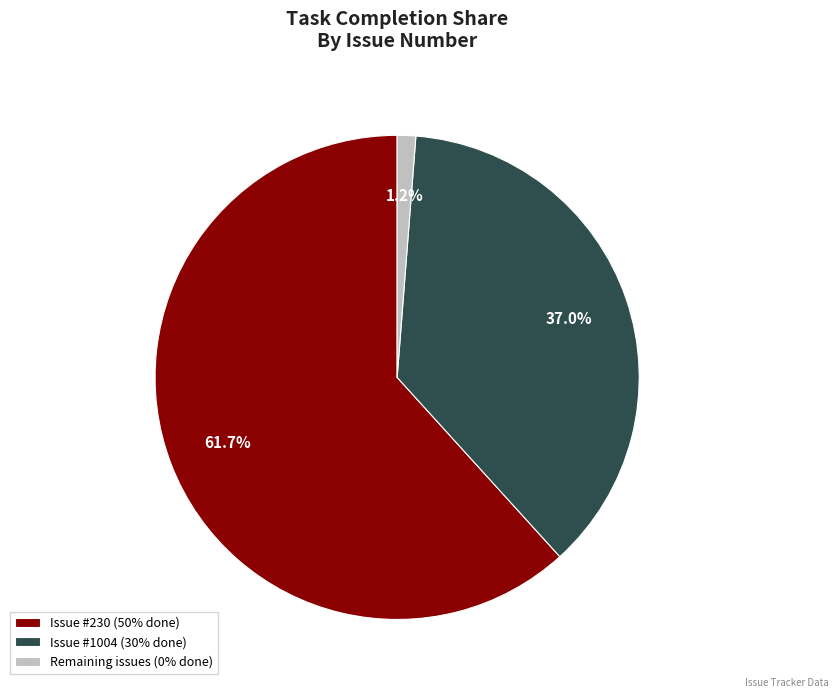

Is the sum of Remaining issues (0% done) and Issue #230 (50% done) greater than half?

Yes